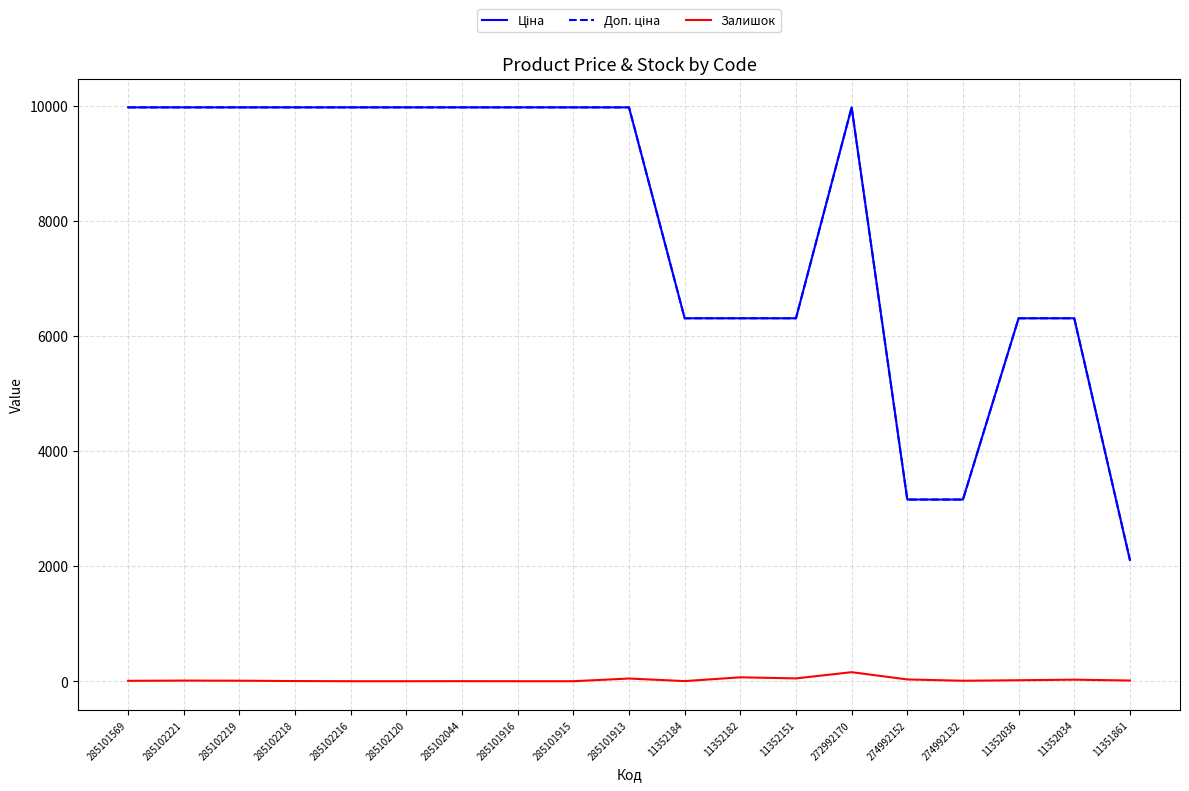

Is it true that Залишок equals 68.0 at 11352182?

True